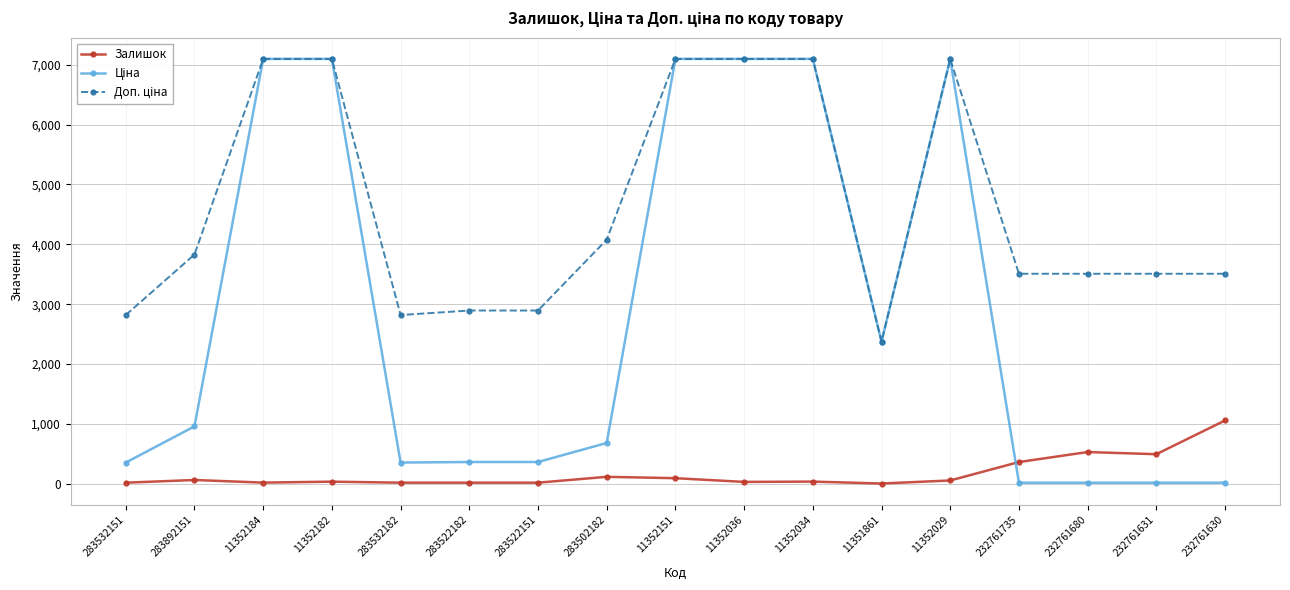

Which category has the highest value in the Залишок series?

232761630